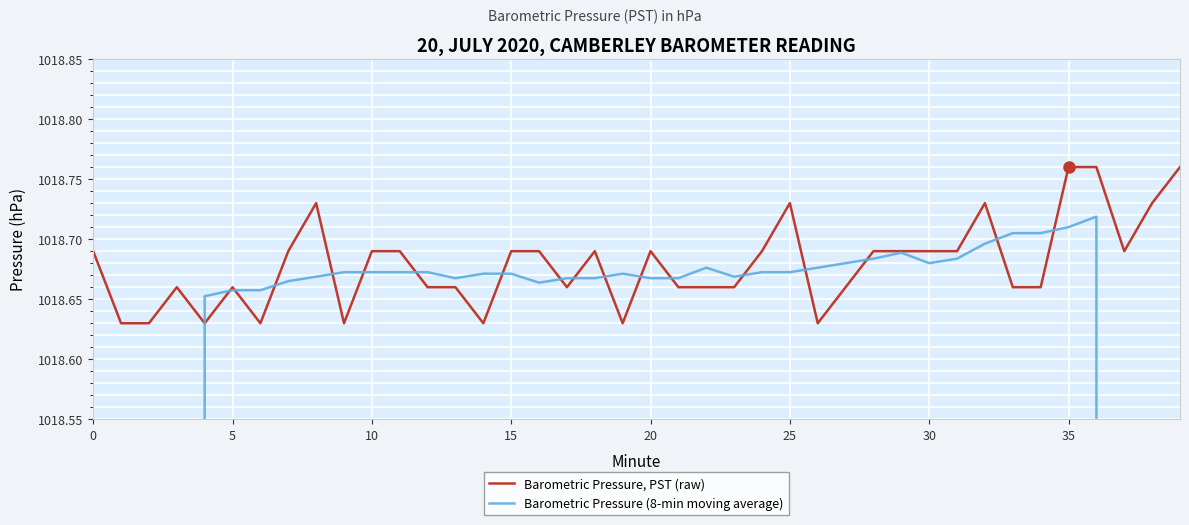

What is the difference between the maximum and second lowest values in the Barometric Pressure, PST (raw) series?

0.1